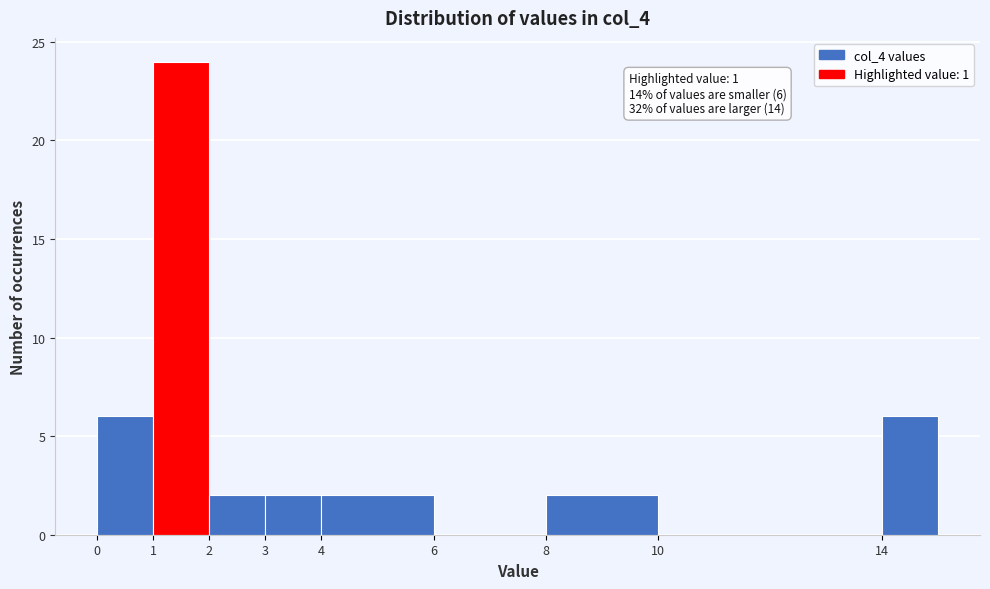

Over which range of the x-axis is the bar tallest?

1 to 2